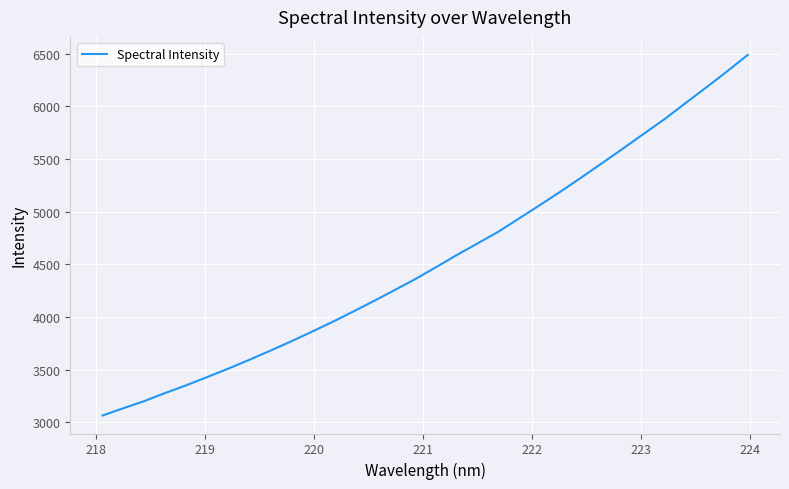

What is the smallest value displayed?

3066.6